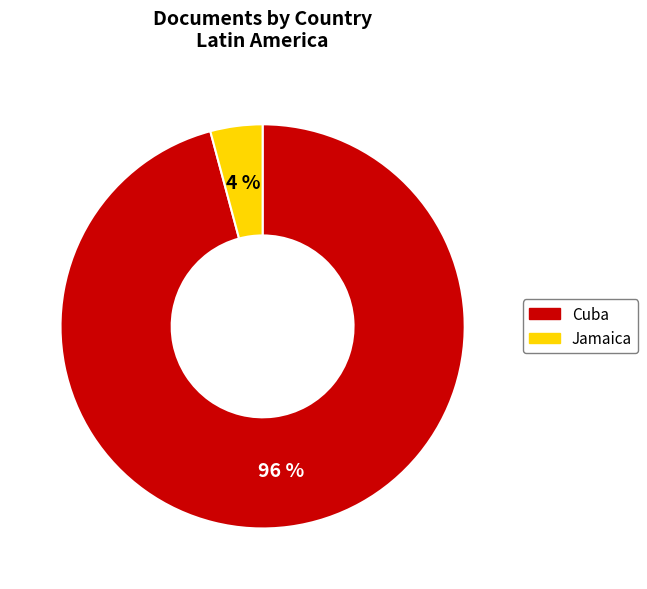

Between Jamaica and Cuba, which is larger?

Cuba